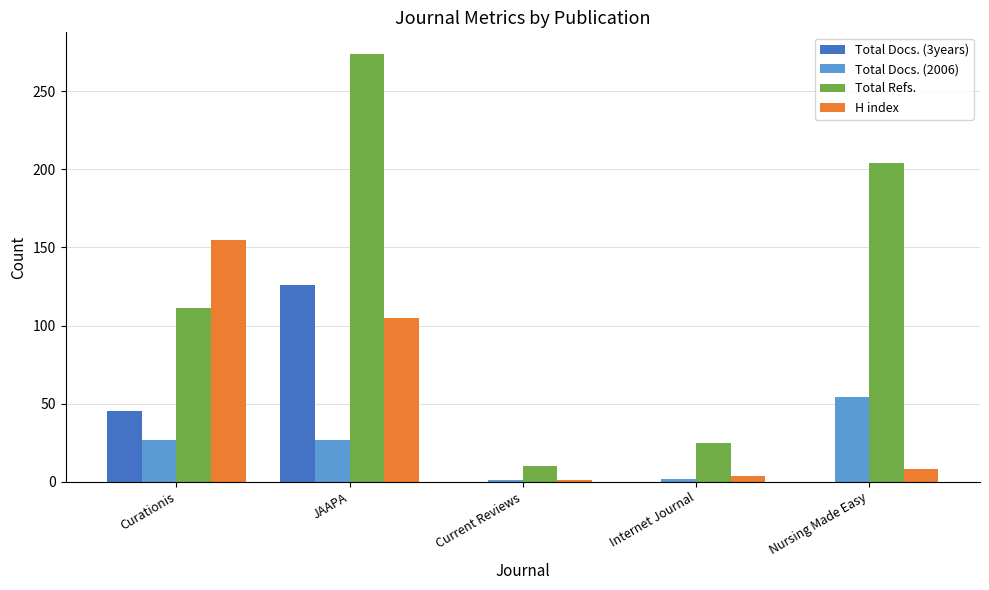

Which series has the largest range (max minus min)?

Total Refs.